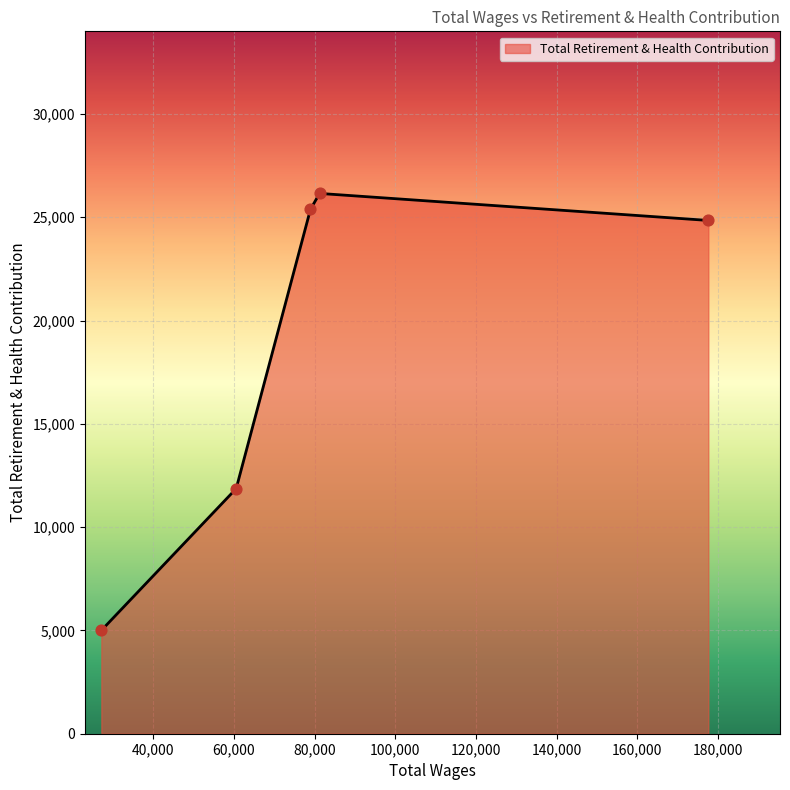

What is the average value?

18649